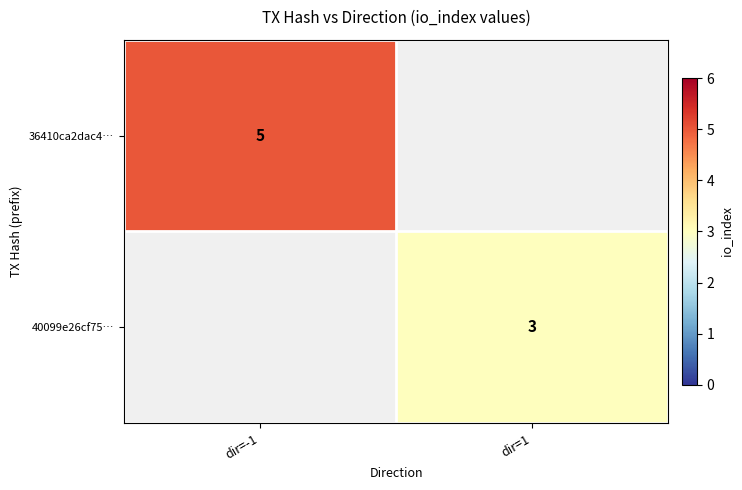

At which category does the chart reach its minimum across all series?

dir=1